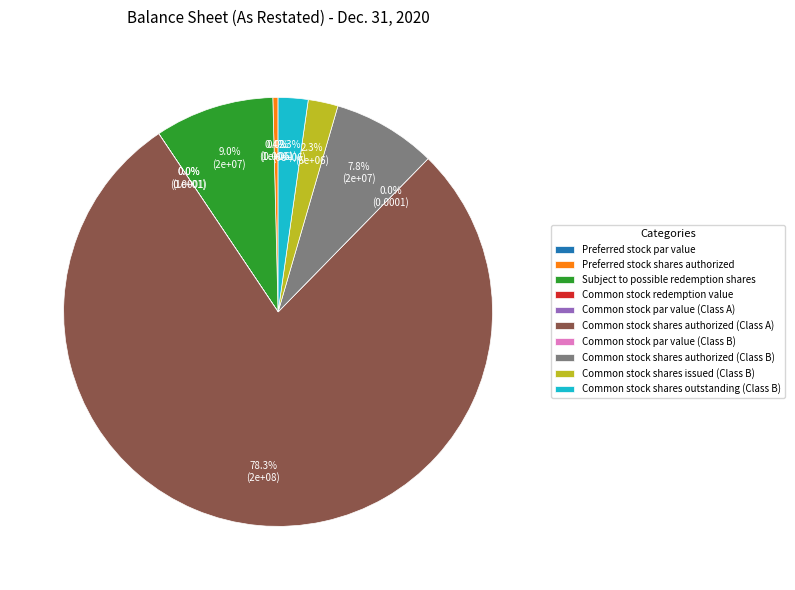

True or false: Common stock shares outstanding (Class B) accounts for 1% of the total.

False